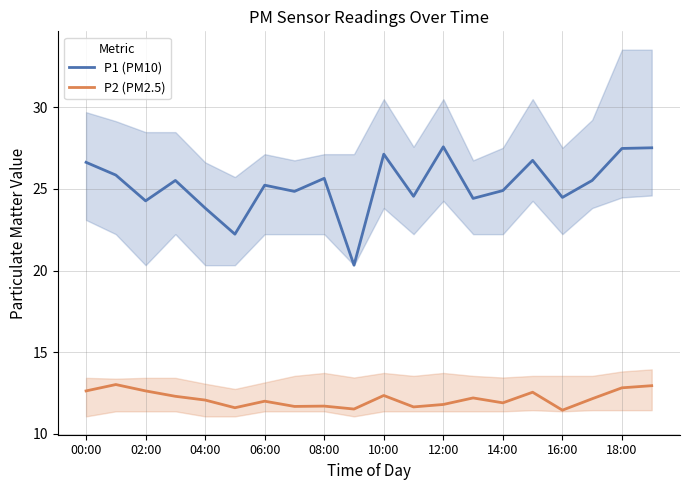

The value of P1 (PM10) at 16:00 is 35.2. True or false?

False